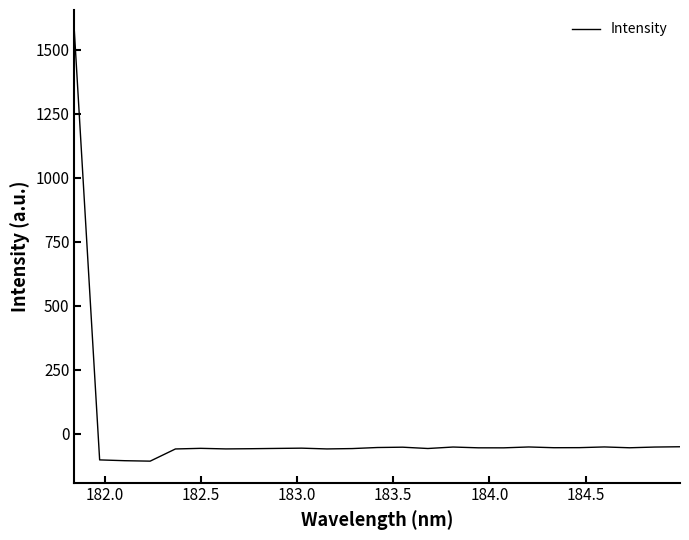

How many values are below zero?

24